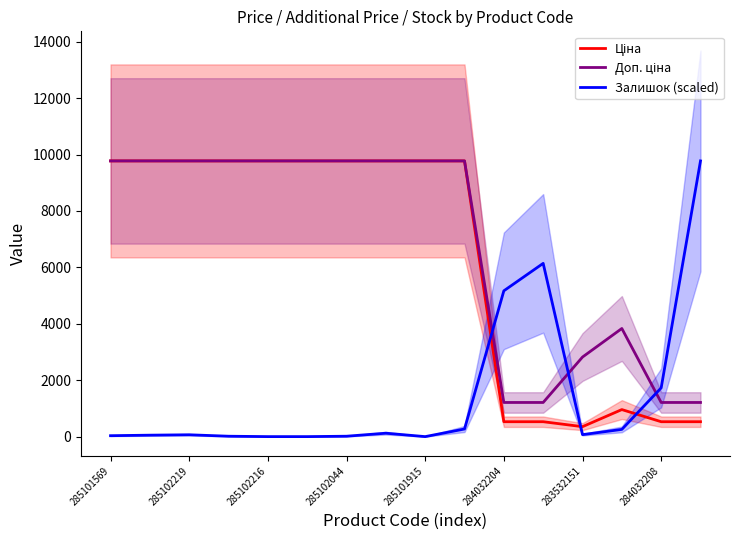

The Доп. ціна series shows 9775.5 at 285101569. True or false?

True